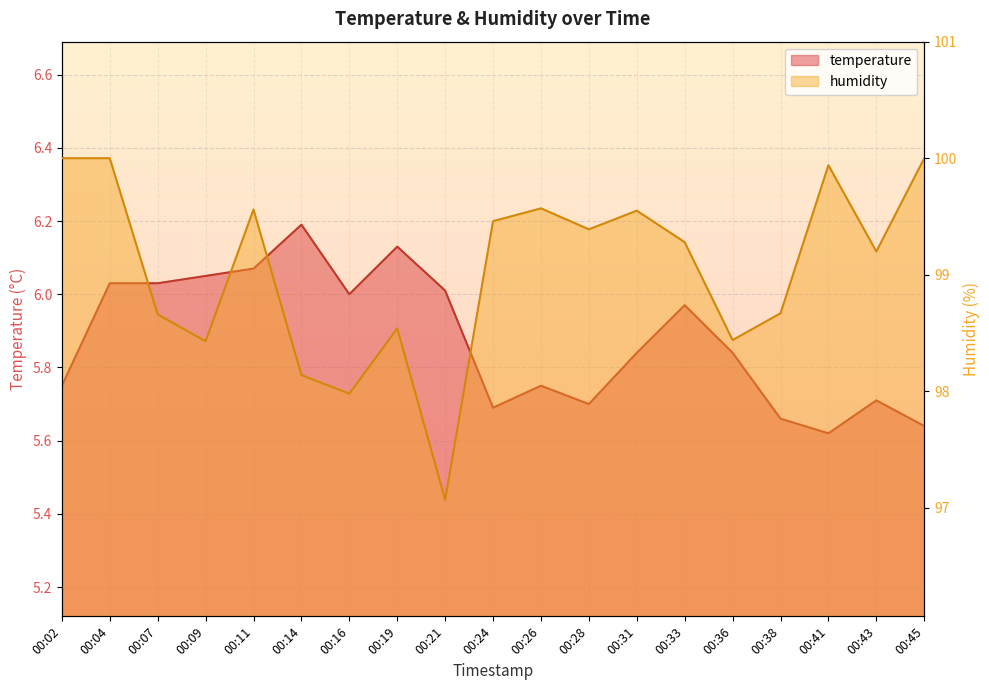

True or false: temperature has more than 0 points higher than both neighbors.

True